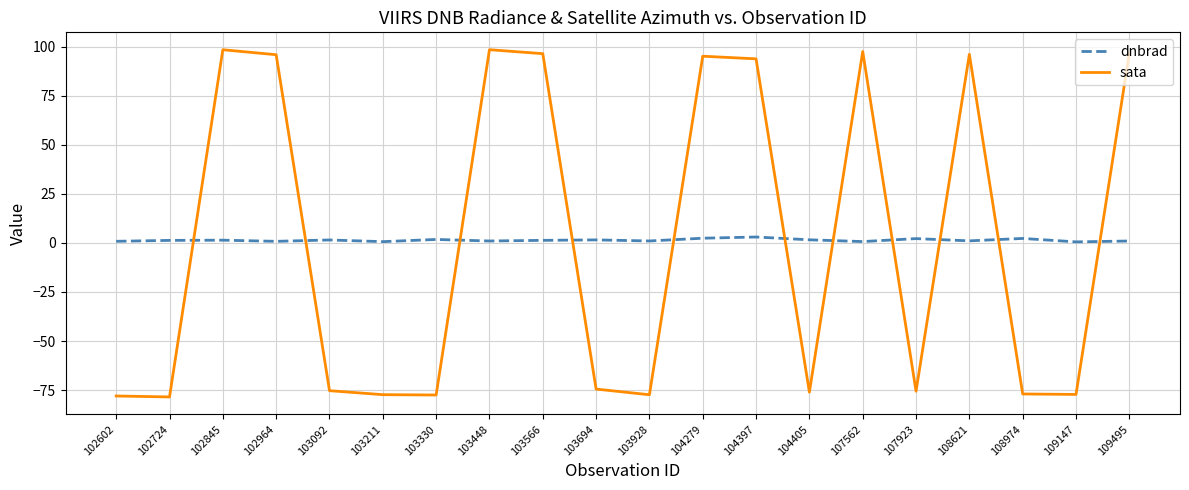

True or false: dnbrad has a value of 1.6 at 103694.

True